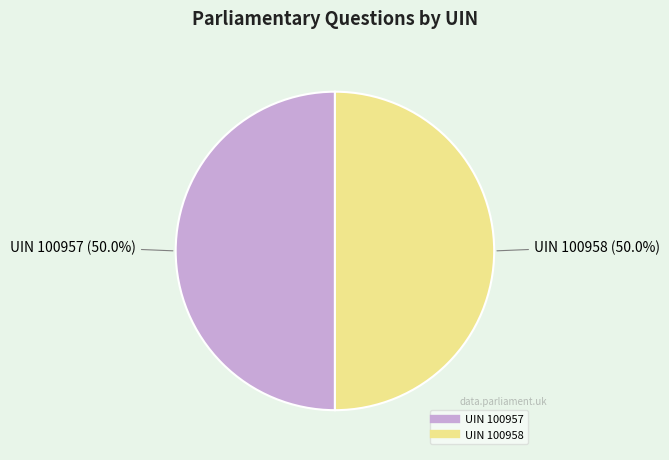

Combined, do UIN 100958 and UIN 100957 account for over 50%?

Yes